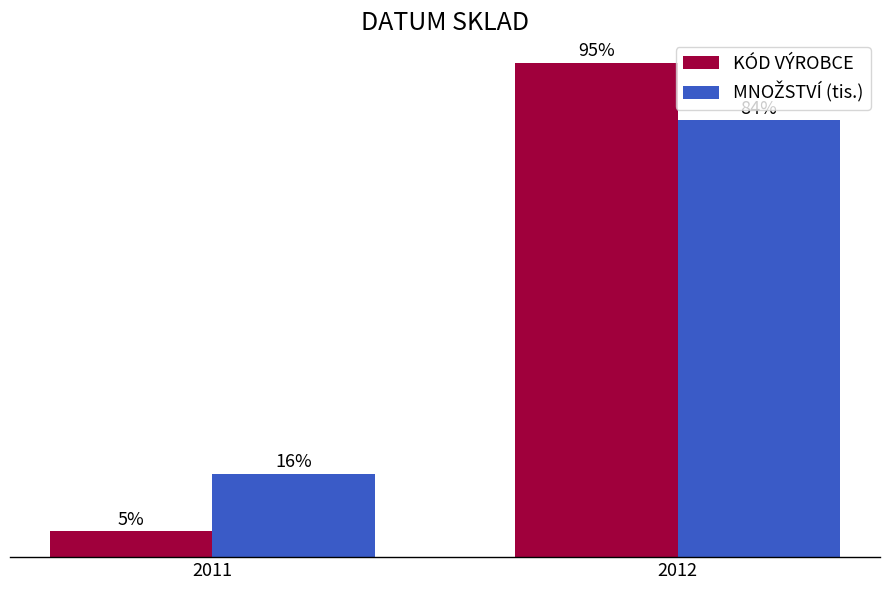

Between 2011 and 2012, which series saw the biggest shift?

KÓD VÝROBCE